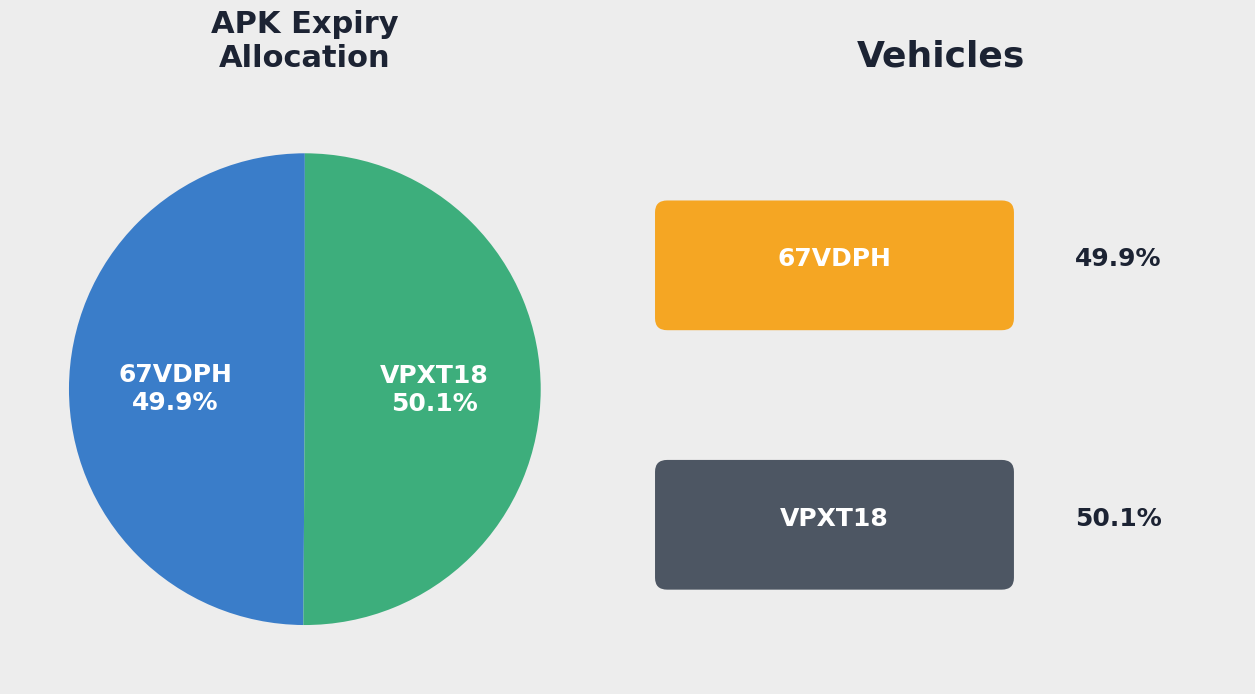

Is there a majority slice in this chart?

Yes